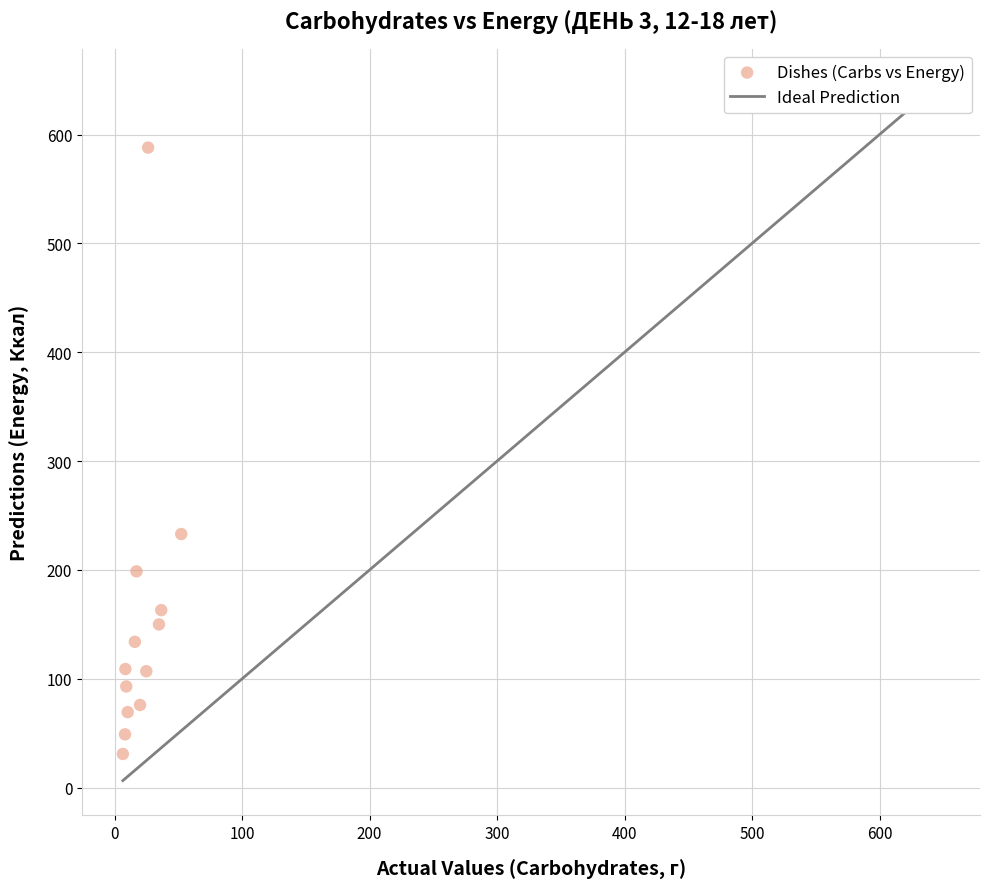

What Y value in the scatter plot is closest to 309?

233.0